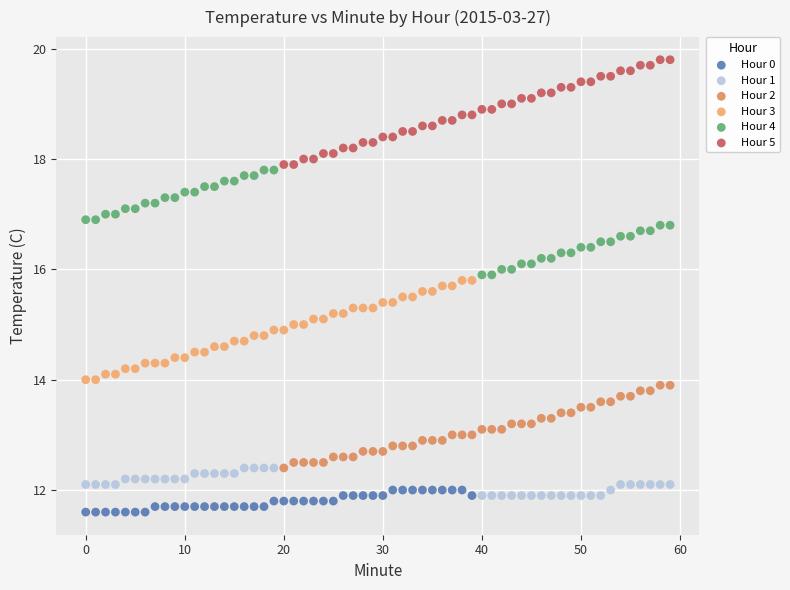

Which series contains the highest Y value?

Hour 5